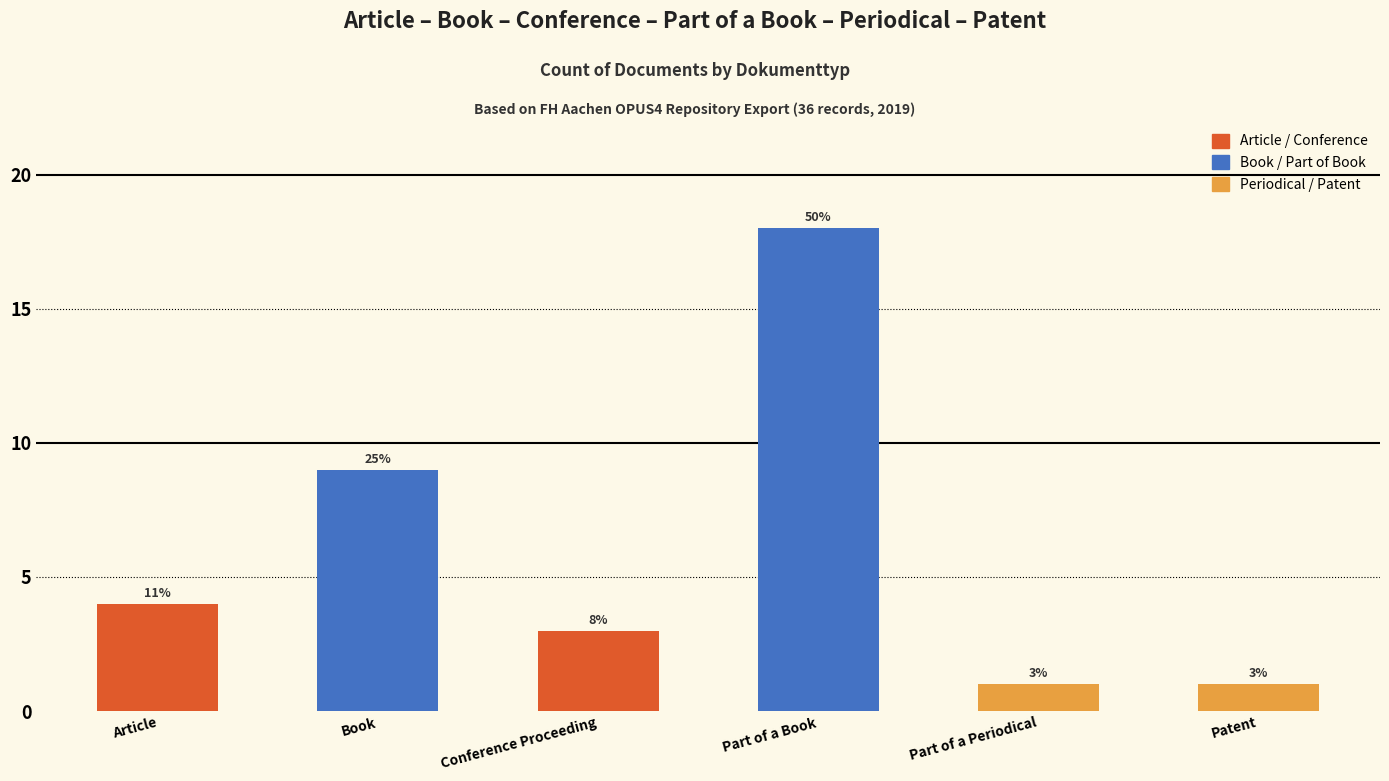

At which label is the value closest to 9?

Book